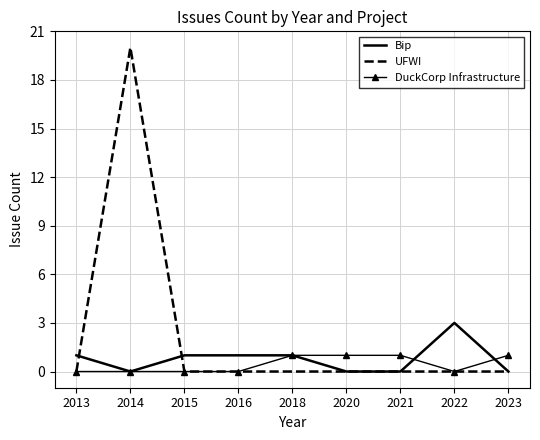

What is the difference between the highest and lowest values at 2022?

3